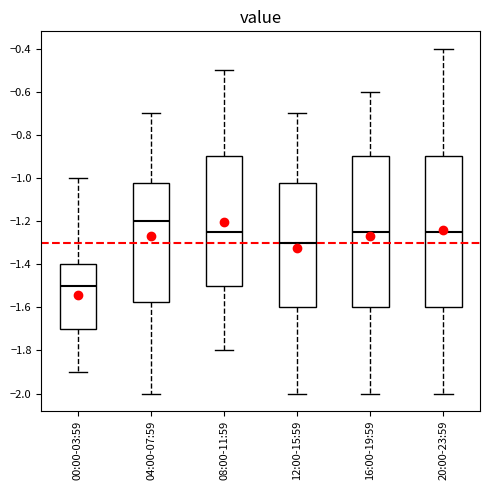

Reading left to right, transcribe this box plot: for each box, give where its median line is, the range the box spans, and where its two whiskers end, as read against the y-axis. The values are not printed on the chart, so give them approximately, as read against the axis.

00:00-03:59: median -1.50, box -1.70 to -1.40, whiskers -1.90 to -1.00
04:00-07:59: median -1.20, box -1.58 to -1.02, whiskers -2.00 to -0.70
08:00-11:59: median -1.24, box -1.50 to -0.90, whiskers -1.80 to -0.50
12:00-15:59: median -1.30, box -1.60 to -1.02, whiskers -2.00 to -0.70
16:00-19:59: median -1.24, box -1.60 to -0.90, whiskers -2.00 to -0.60
20:00-23:59: median -1.24, box -1.60 to -0.90, whiskers -2.00 to -0.40